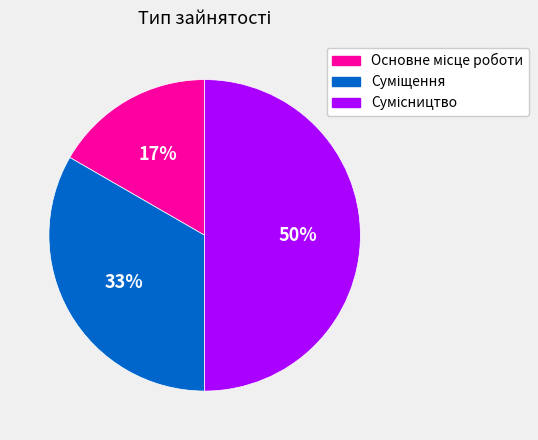

How many slices are in this pie chart?

3